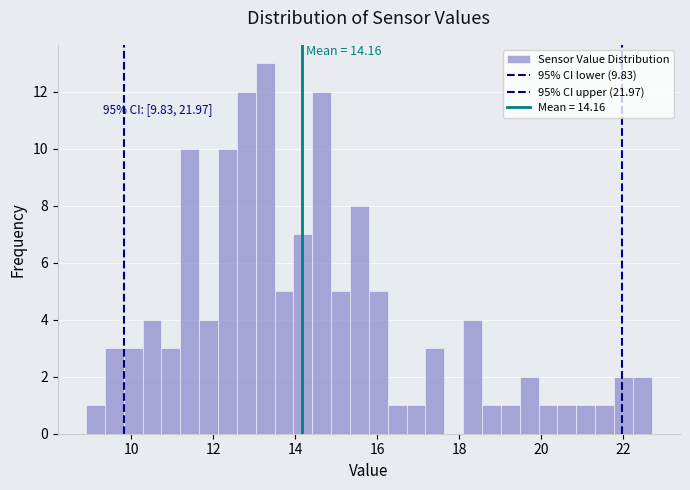

Read against the x-axis, roughly where is the centre of the tallest bar?

13.2